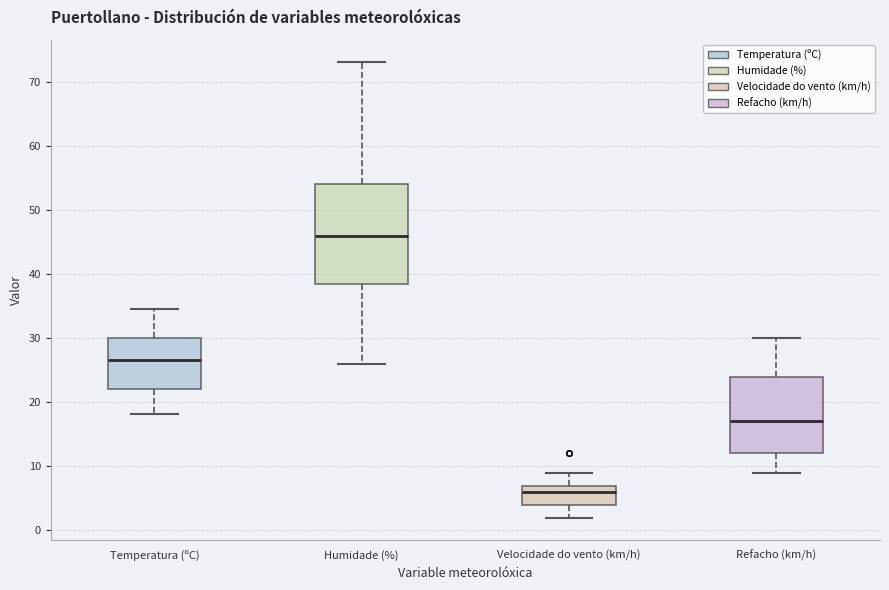

Reading left to right, transcribe this box plot: for each box, give where its median line is, the range the box spans, and where its two whiskers end, as read against the y-axis. The values are not printed on the chart, so give them approximately, as read against the axis.

Temperatura (ºC): median 27, box 22 to 30, whiskers 18 to 35
Humidade (%): median 46, box 39 to 54, whiskers 26 to 73
Velocidade do vento (km/h): median 6, box 4 to 7, whiskers 2 to 9
Refacho (km/h): median 17, box 12 to 24, whiskers 9 to 30